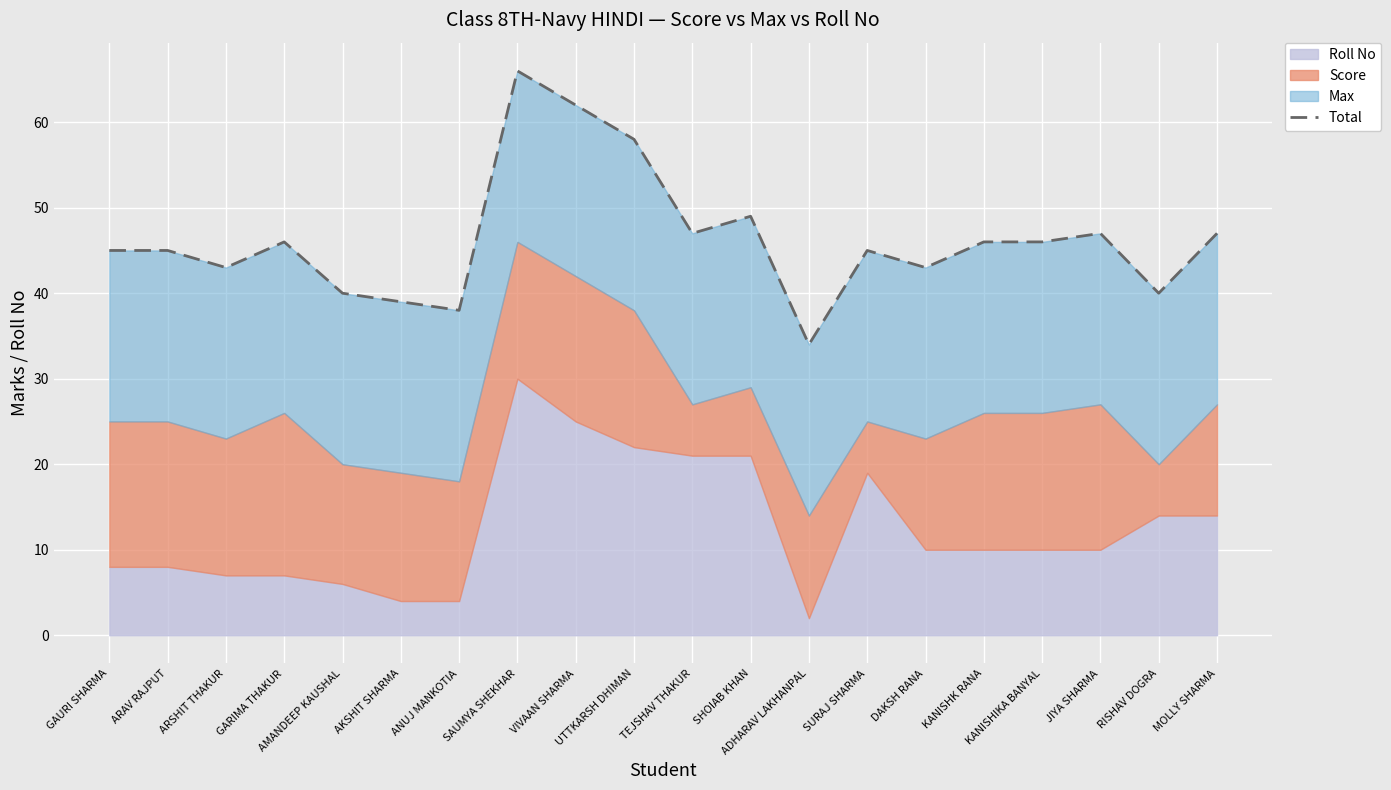

Does the chart display data point markers on the line(s)?

No